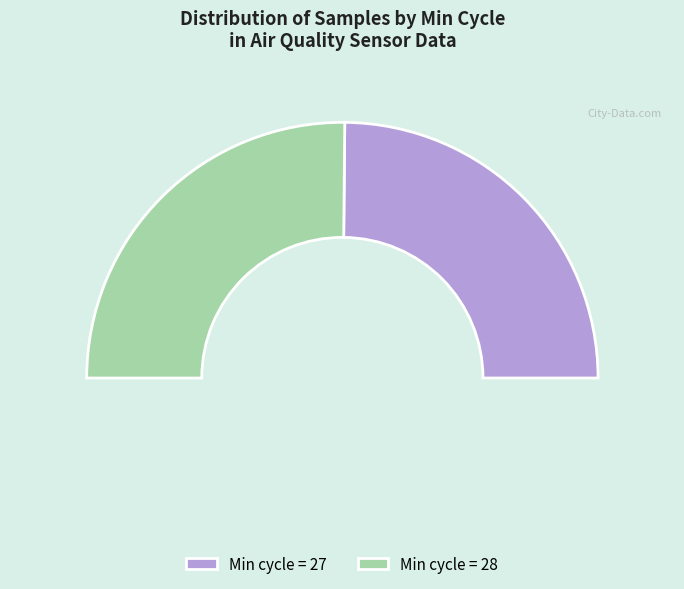

Which has a higher value, 28 or 28?

28